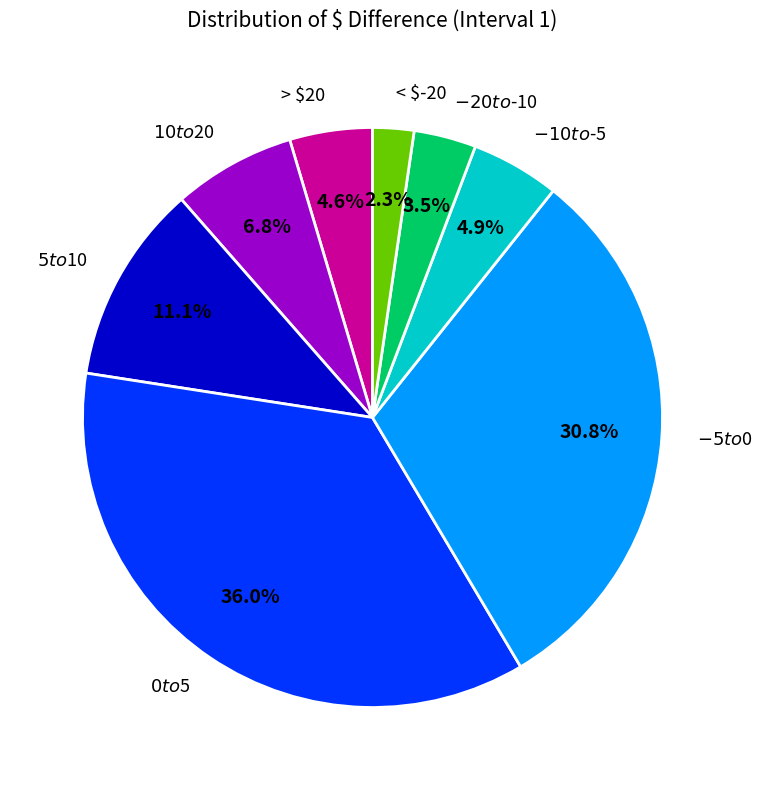

What is the smallest slice in the pie chart?

< $-20